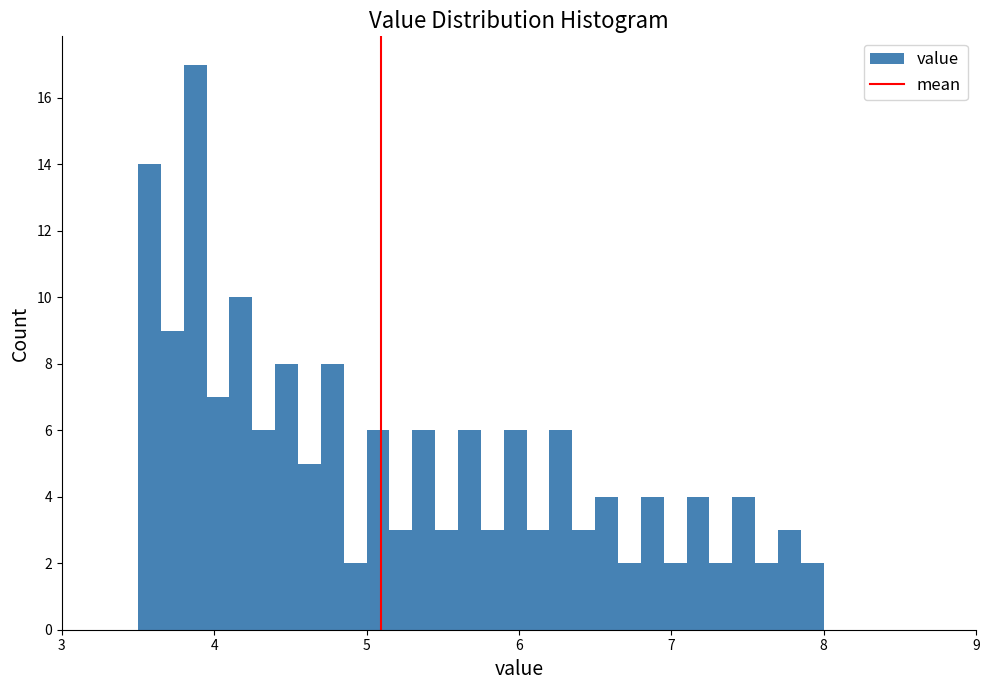

Around what value on the x-axis is the tallest bar? Give the approximate position of its centre, as read against the axis.

3.9